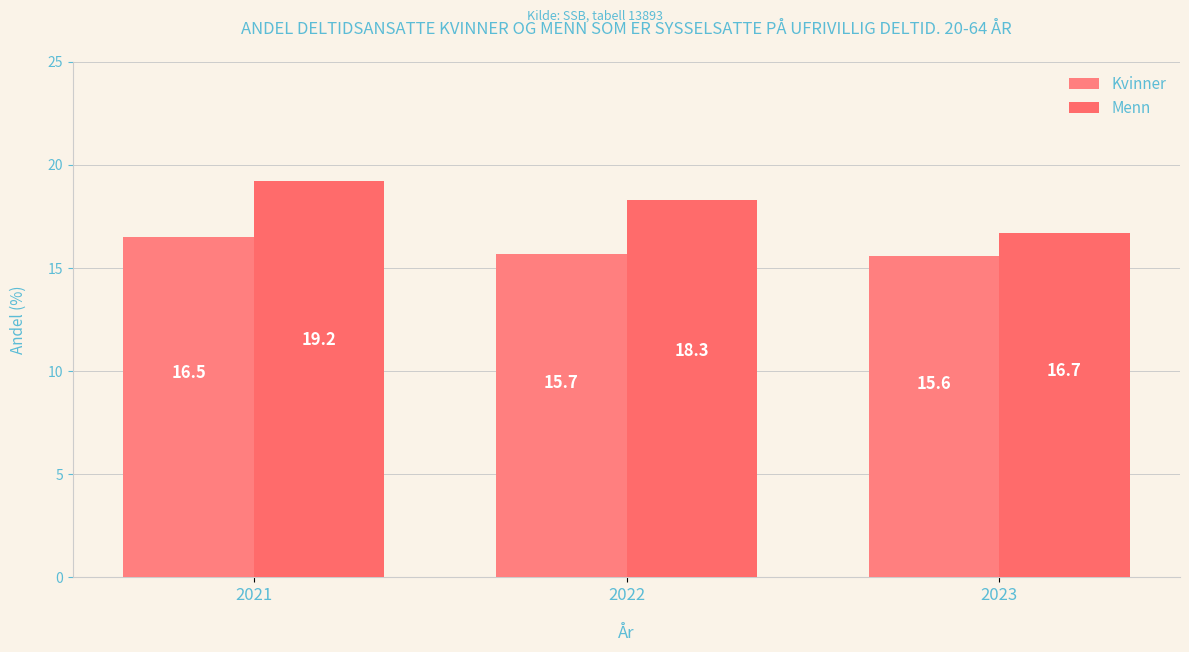

The value of Menn at 2023 is 22.9. True or false?

False